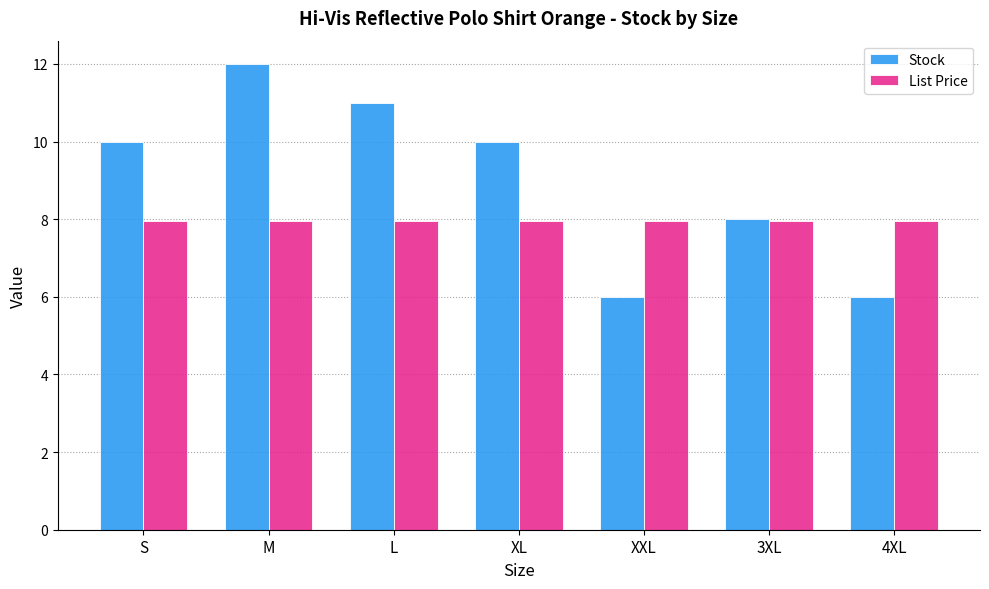

Rank the series by their average value, from lowest to highest.

List Price, Stock